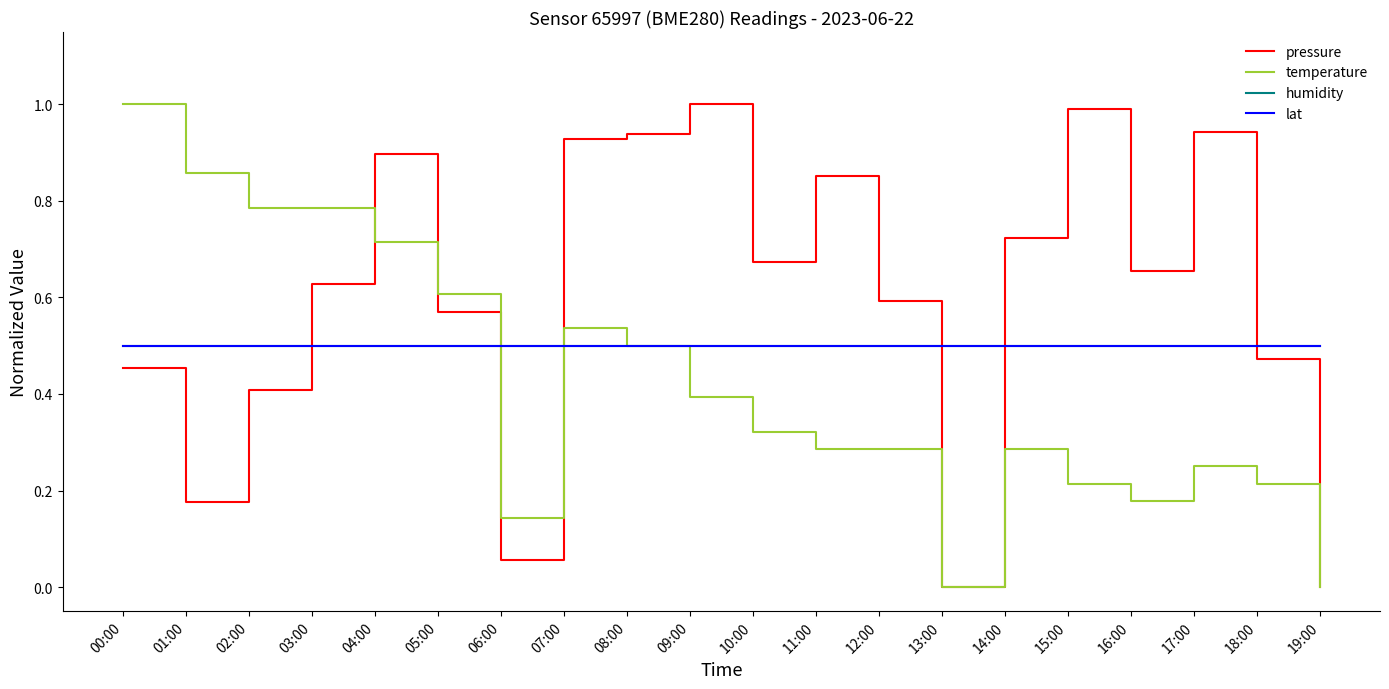

Does the chart display data point markers on the line(s)?

No